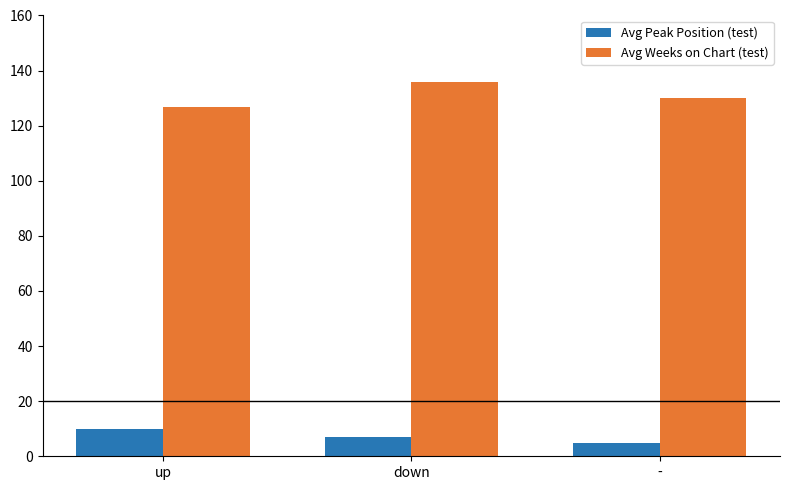

At how many categories does at least one series exceed 41?

3